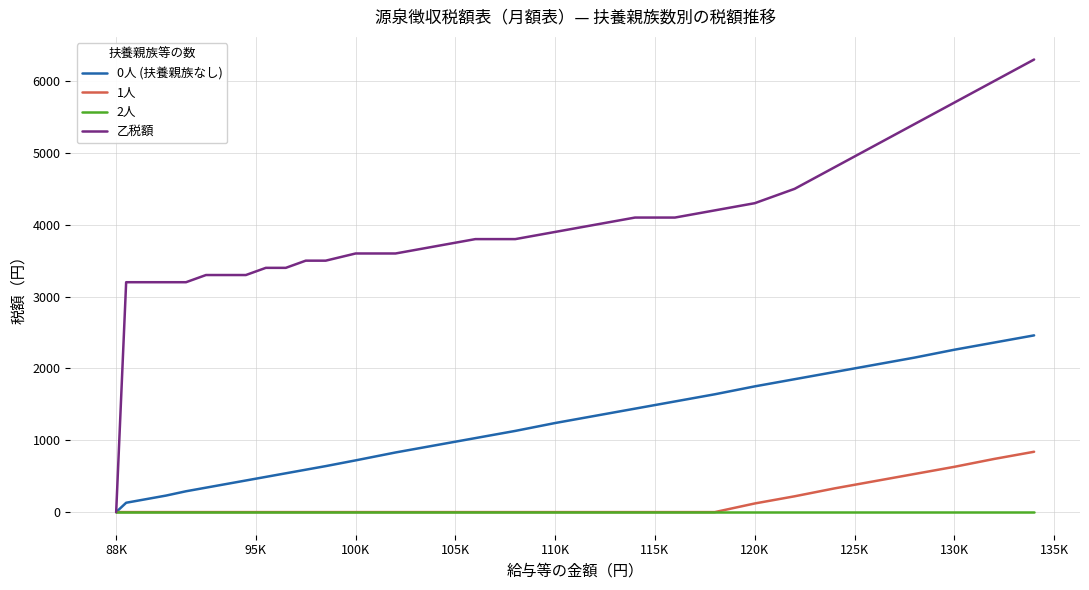

List the series in order of their peak value, lowest first.

2人, 1人, 0人 (扶養親族なし), 乙税額